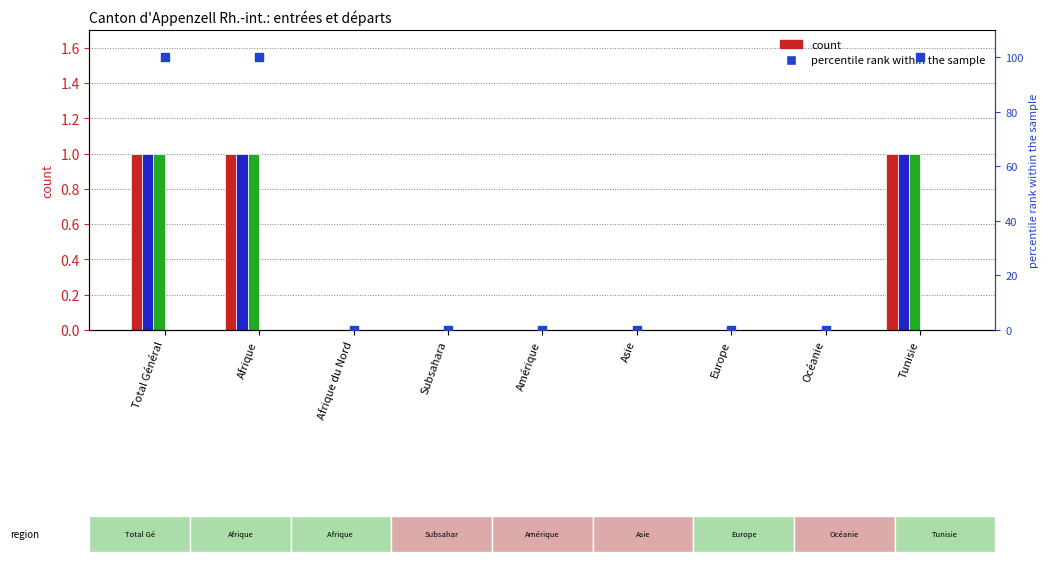

Is the value of col_8 (Papiers obtenus) at Afrique greater than the value of col_2 (Identification positive) at Asie?

Yes